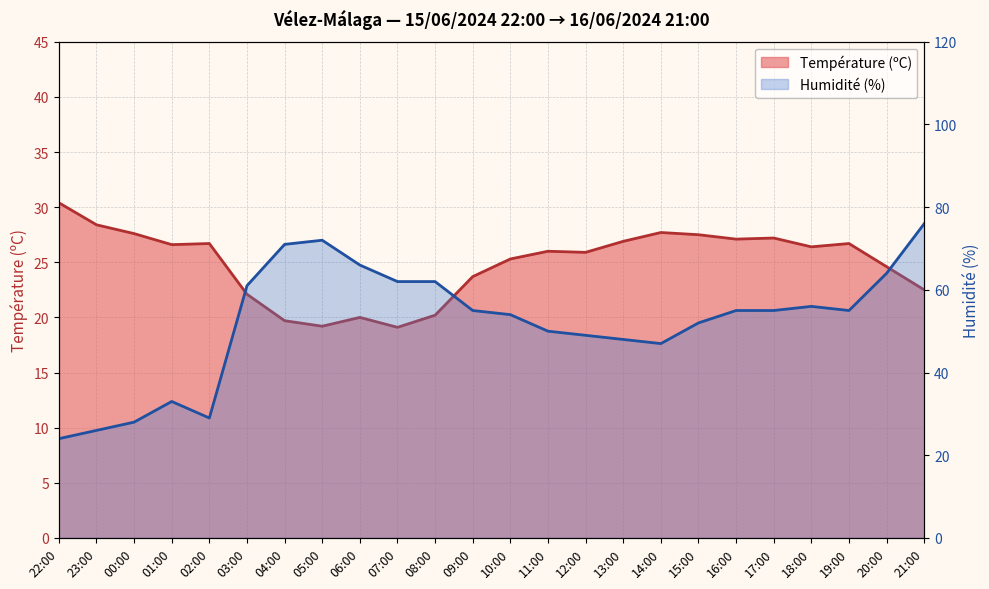

Reading left to right, what are all the values shown in this chart?

Température (ºC): 22:00=30.4	23:00=28.4	00:00=27.6	01:00=26.6	02:00=26.7	03:00=22.1	04:00=19.7	05:00=19.2	06:00=20.0	07:00=19.1	08:00=20.2	09:00=23.7	10:00=25.3	11:00=26.0	12:00=25.9	13:00=26.9	14:00=27.7	15:00=27.5	16:00=27.1	17:00=27.2	18:00=26.4	19:00=26.7	20:00=24.6	21:00=22.5
Humidité (%): 22:00=24.0	23:00=26.0	00:00=28.0	01:00=33.0	02:00=29.0	03:00=61.0	04:00=71.0	05:00=72.0	06:00=66.0	07:00=62.0	08:00=62.0	09:00=55.0	10:00=54.0	11:00=50.0	12:00=49.0	13:00=48.0	14:00=47.0	15:00=52.0	16:00=55.0	17:00=55.0	18:00=56.0	19:00=55.0	20:00=64.0	21:00=76.0